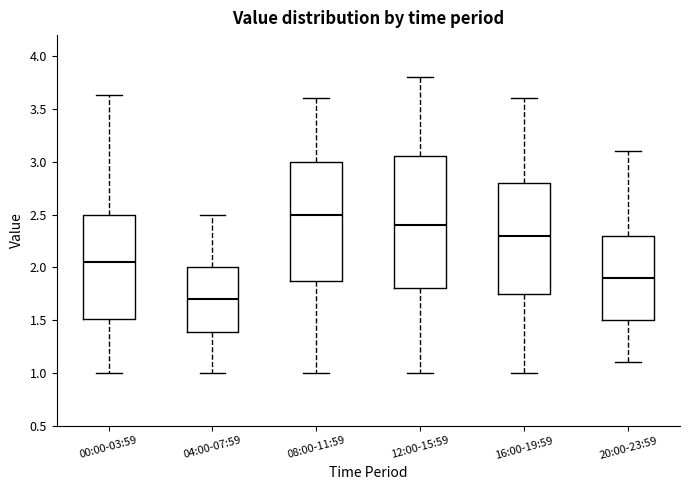

Reading left to right, read every box against the y-axis: the position of its median line, the range the box covers, and the ends of its whiskers. The values are not printed on the chart, so give them approximately, as read against the axis.

00:00-03:59: median 2.05, box 1.50 to 2.50, whiskers 1.00 to 3.65
04:00-07:59: median 1.70, box 1.40 to 2.00, whiskers 1.00 to 2.50
08:00-11:59: median 2.50, box 1.90 to 3.00, whiskers 1.00 to 3.60
12:00-15:59: median 2.40, box 1.80 to 3.05, whiskers 1.00 to 3.80
16:00-19:59: median 2.30, box 1.75 to 2.80, whiskers 1.00 to 3.60
20:00-23:59: median 1.90, box 1.50 to 2.30, whiskers 1.10 to 3.10